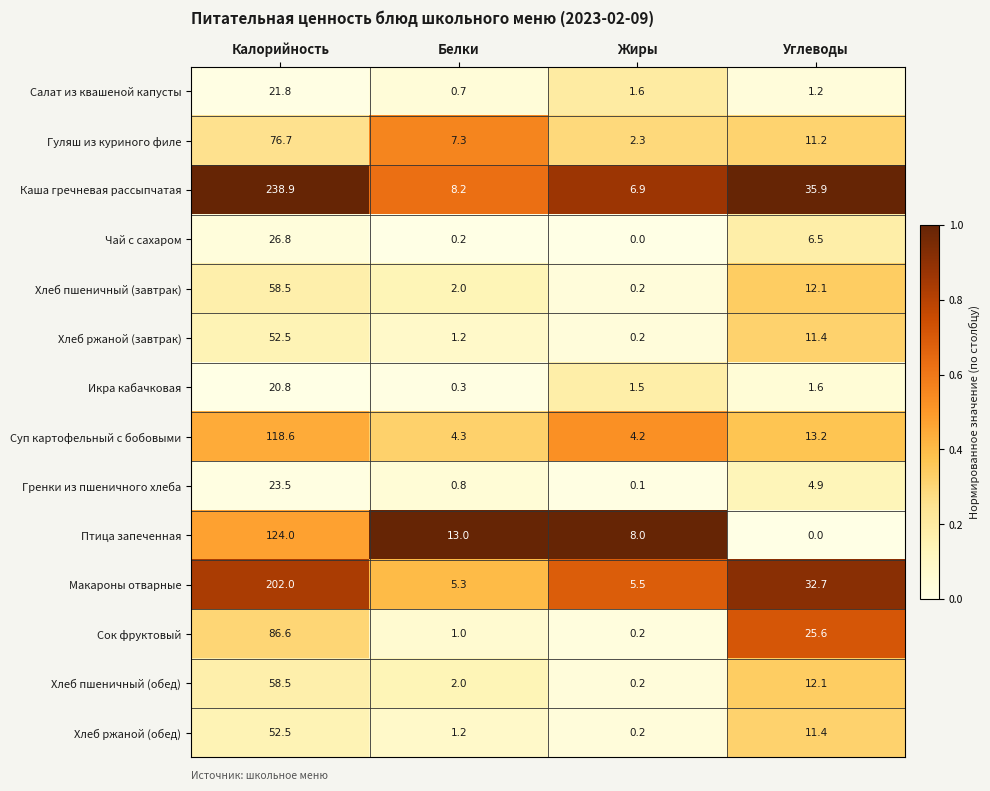

What is the difference between the second highest and second lowest values in the Хлеб пшеничный (завтрак) series?

10.1